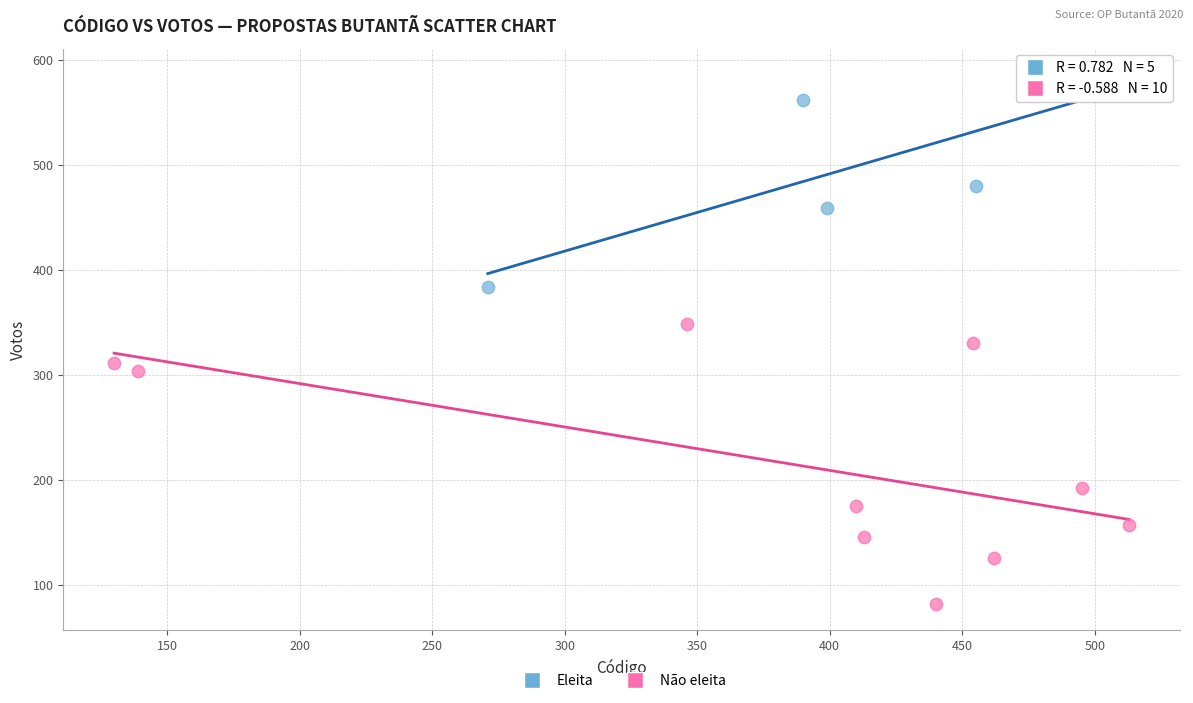

Which series contains the lowest Y value?

Não eleita